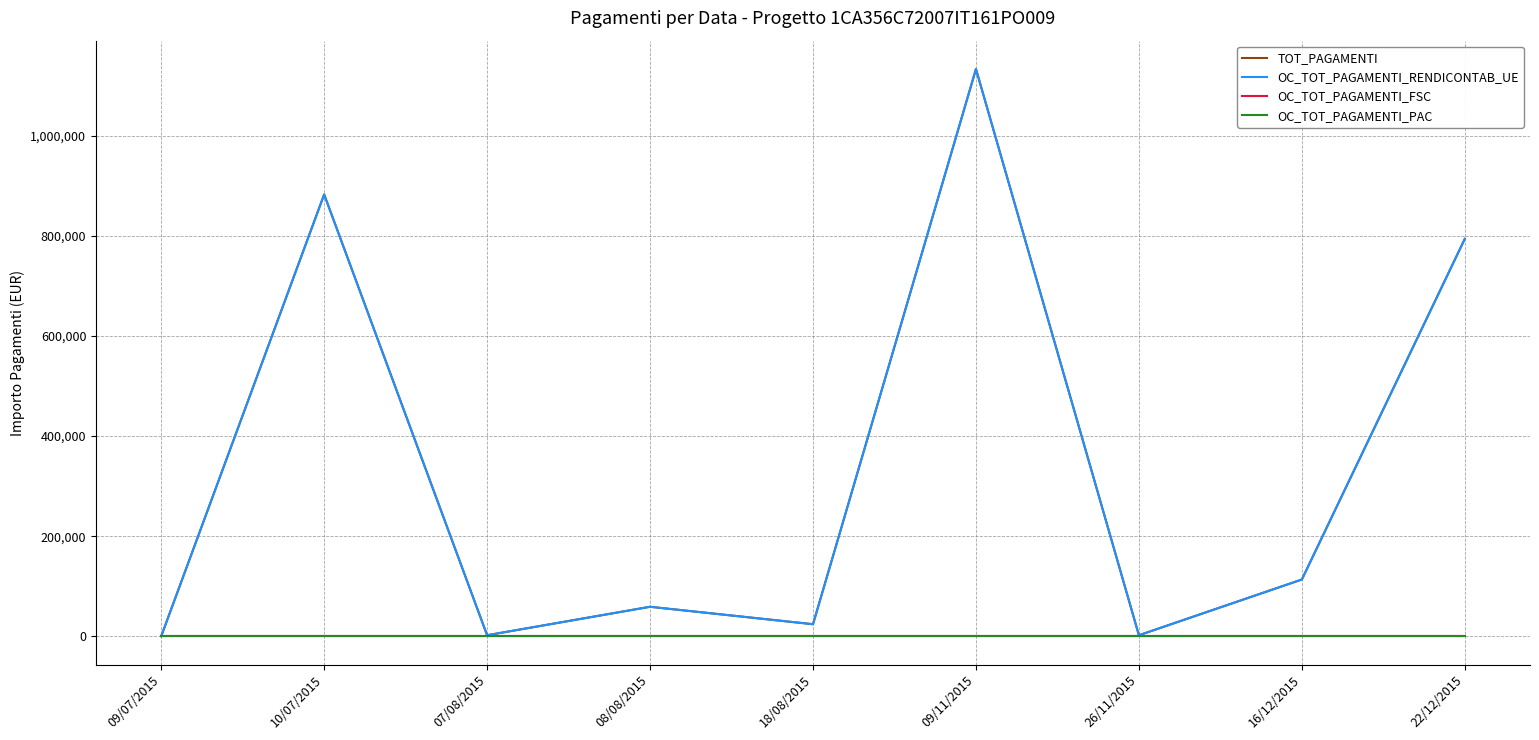

What is the total value across all series at 18/08/2015?

48053.9